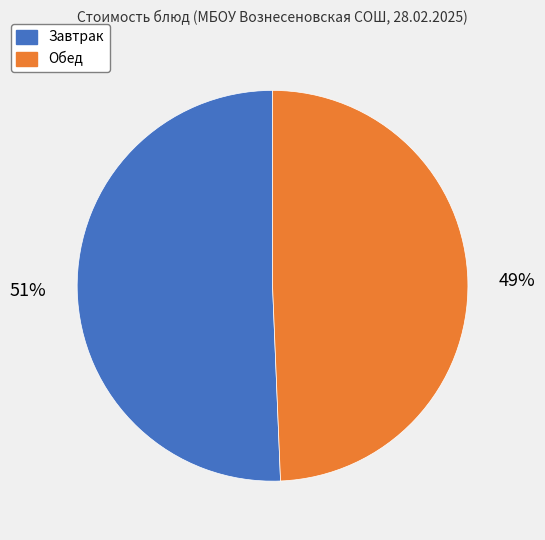

Is there a majority slice in this chart?

Yes